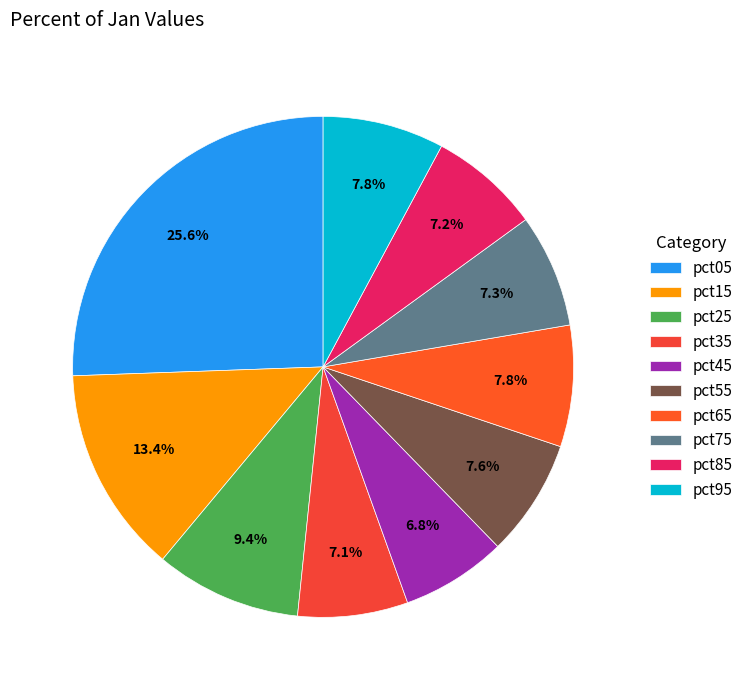

Count the number of slices in the pie.

10